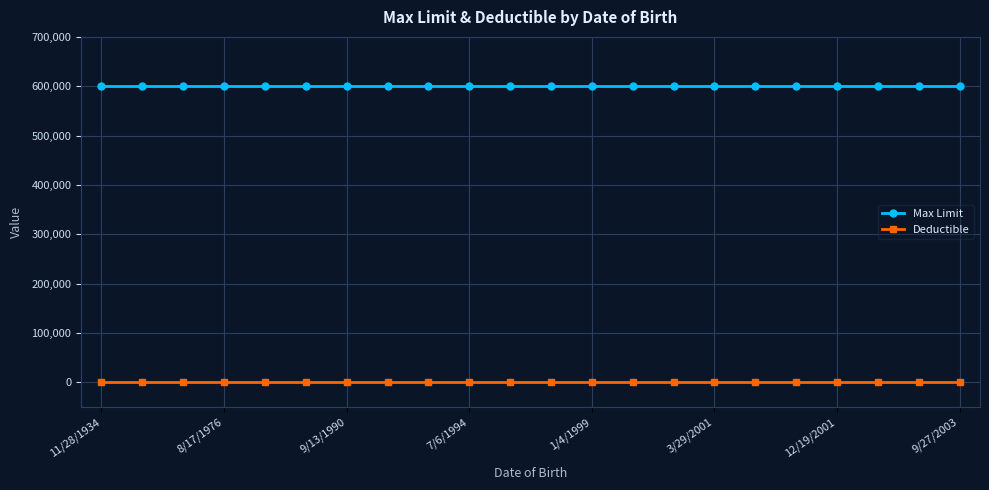

Rank the series by their average value, from highest to lowest.

Max Limit, Deductible